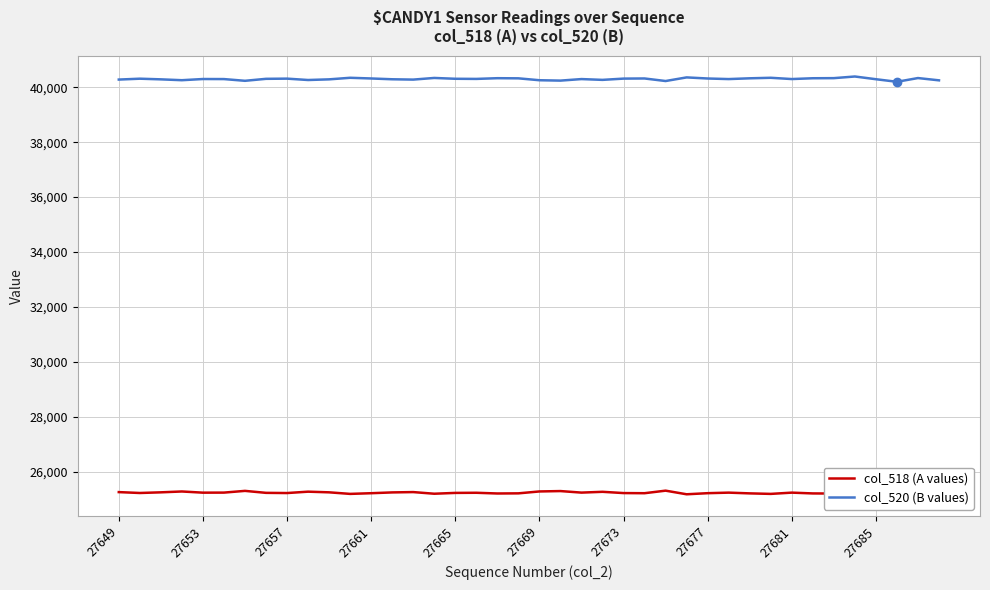

True or false: col_520 (B values) has a value of 40313 at 27665.

True